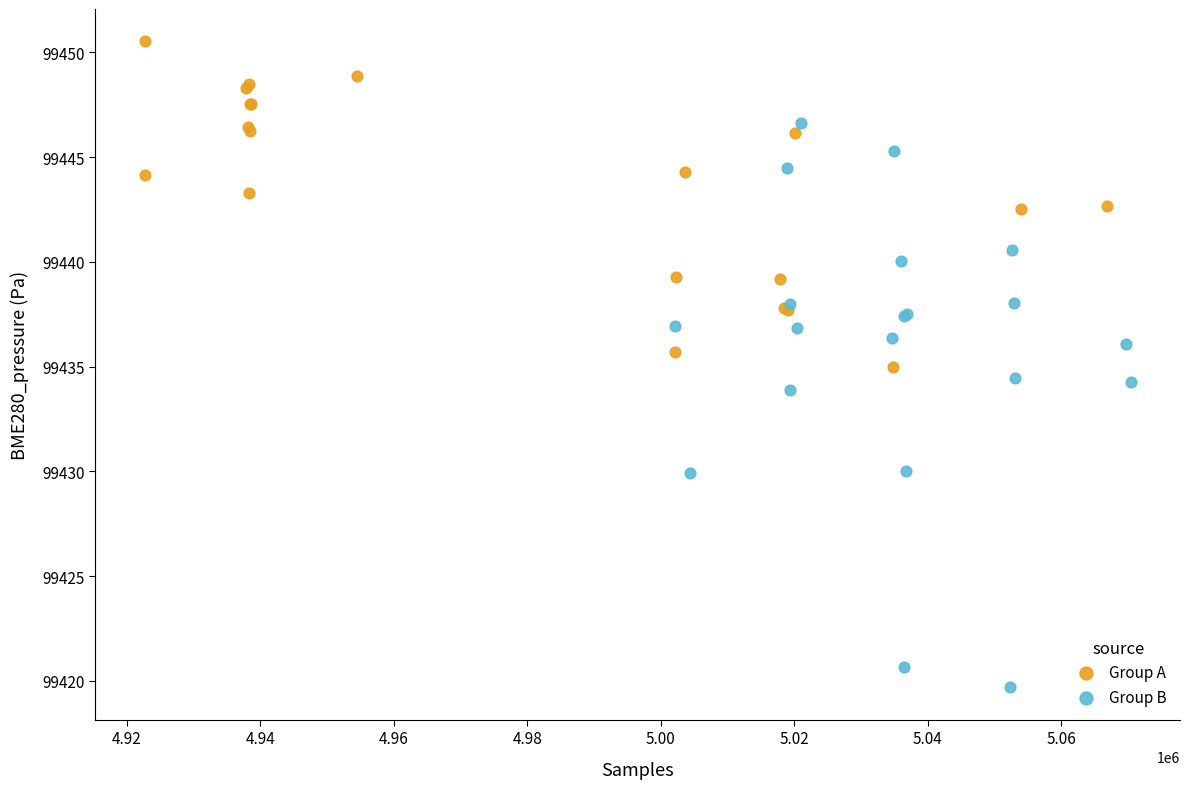

Which series reaches the minimum Y coordinate?

Group B